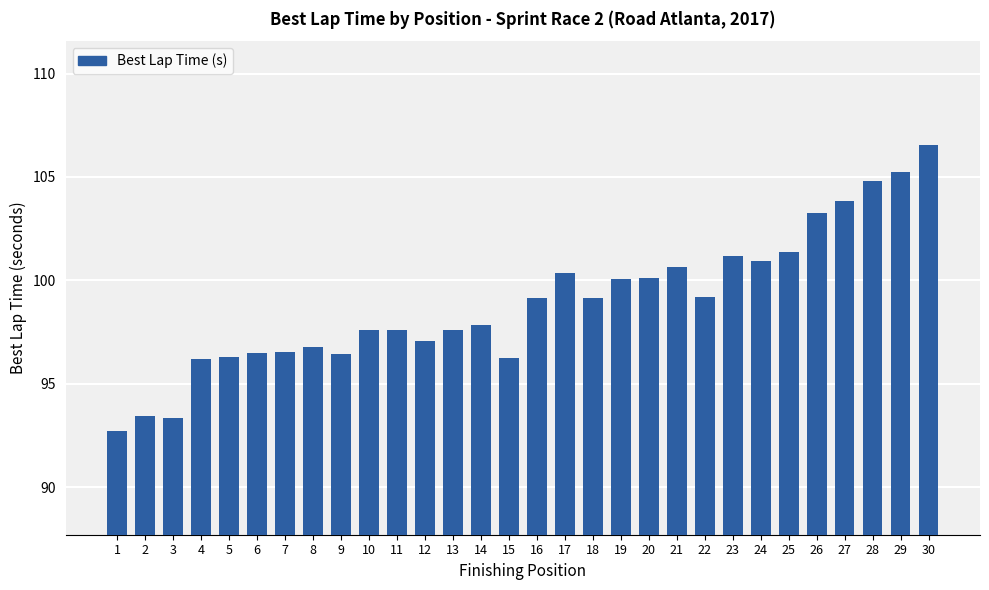

What is the ratio of the value at 24 to the value at 16?

1.0